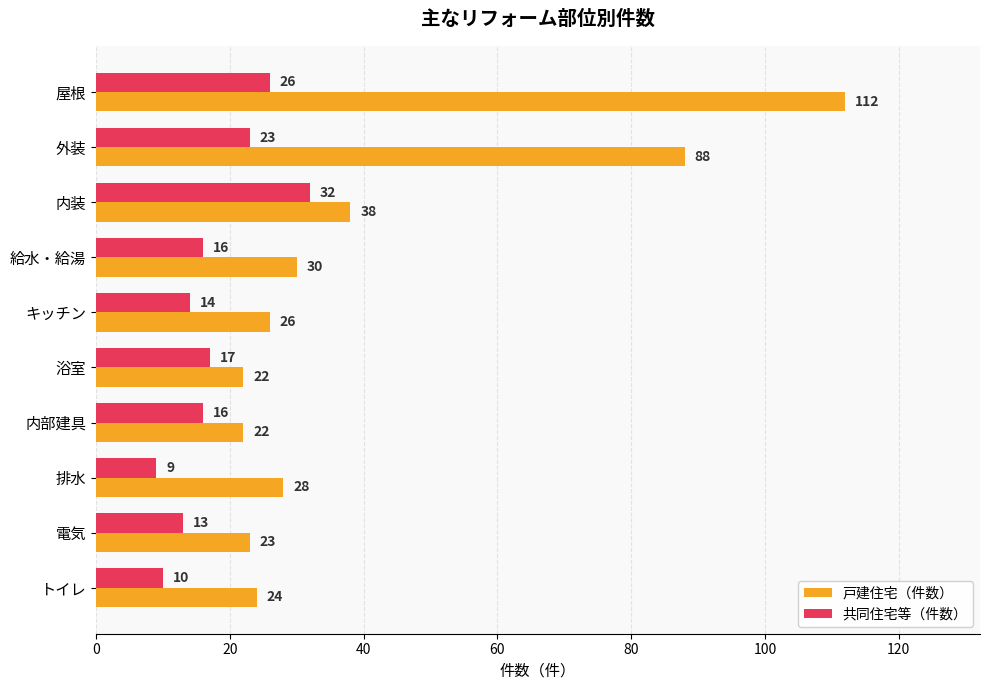

Which series has the widest spread of values?

戸建住宅（件数）